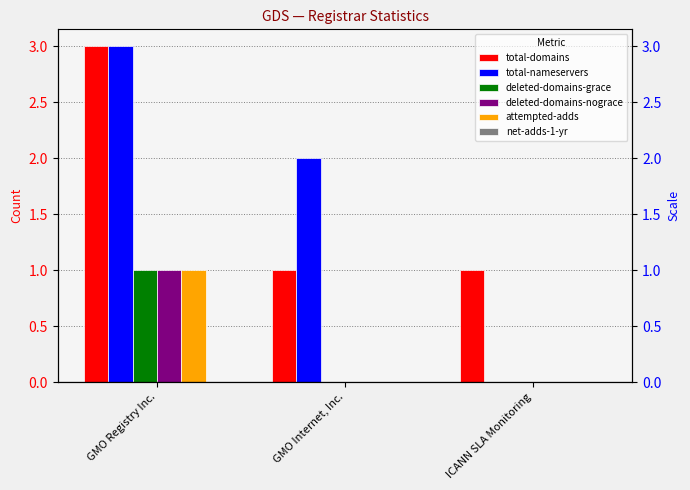

Are the bars horizontal?

No